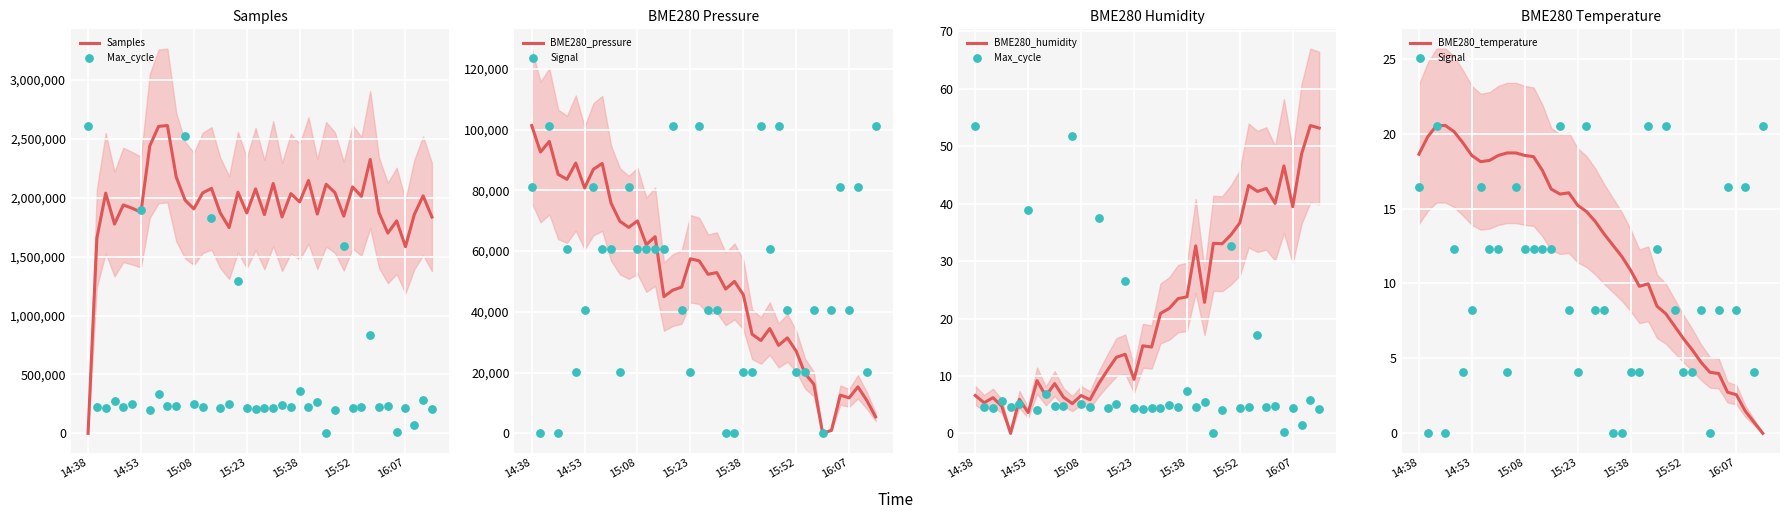

Is the value of BME280_pressure at 26 greater than the value of BME280_temperature at 9?

Yes